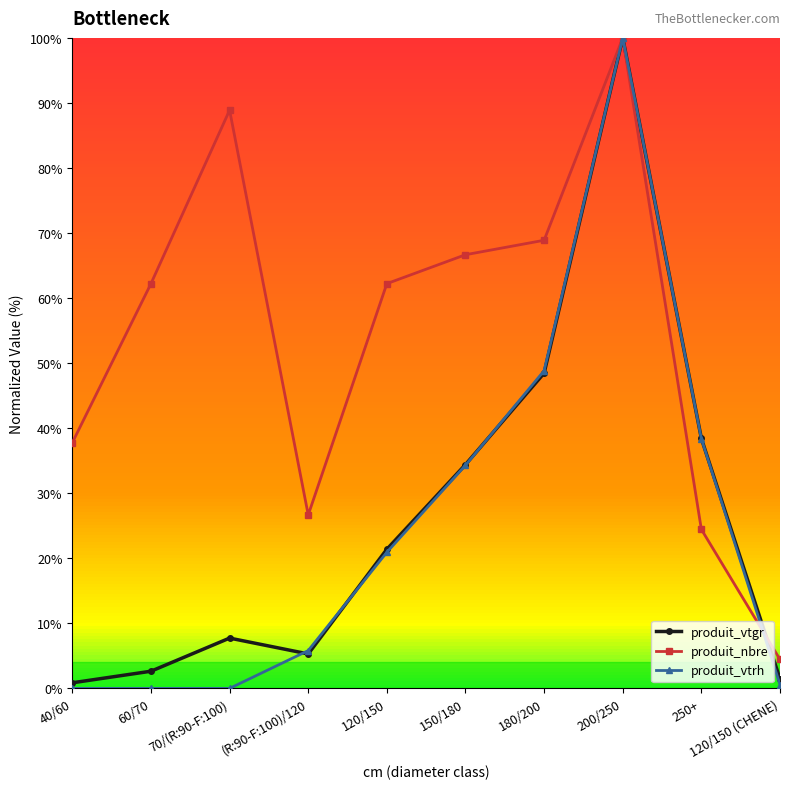

At which category does produit_nbre reach its first local valley?

(R:90-F:100)/120